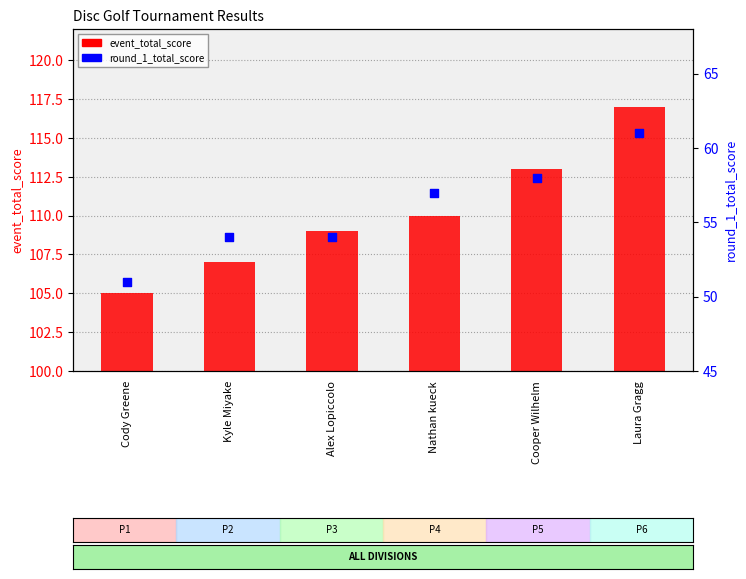

What are all the series names shown in the legend?

event_total_score, round_1_total_score